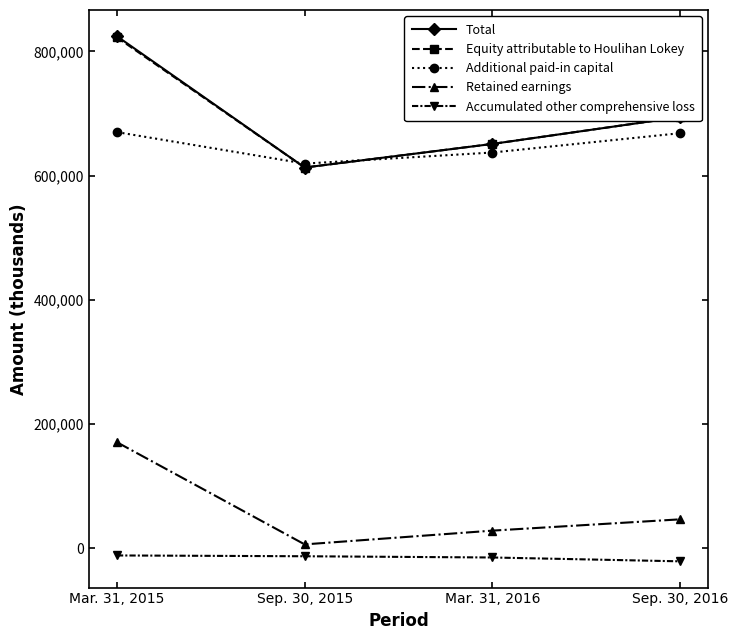

How many intersections are there between Total and Additional paid-in capital?

2